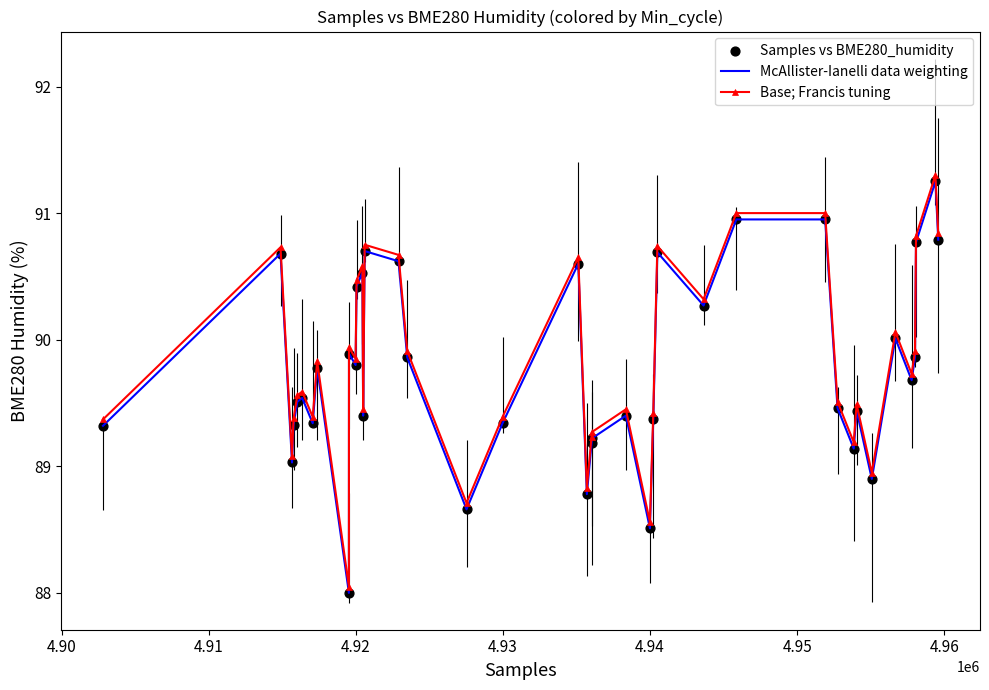

True or false: Base; Francis tuning and McAllister-Ianelli data weighting cross at least once.

False